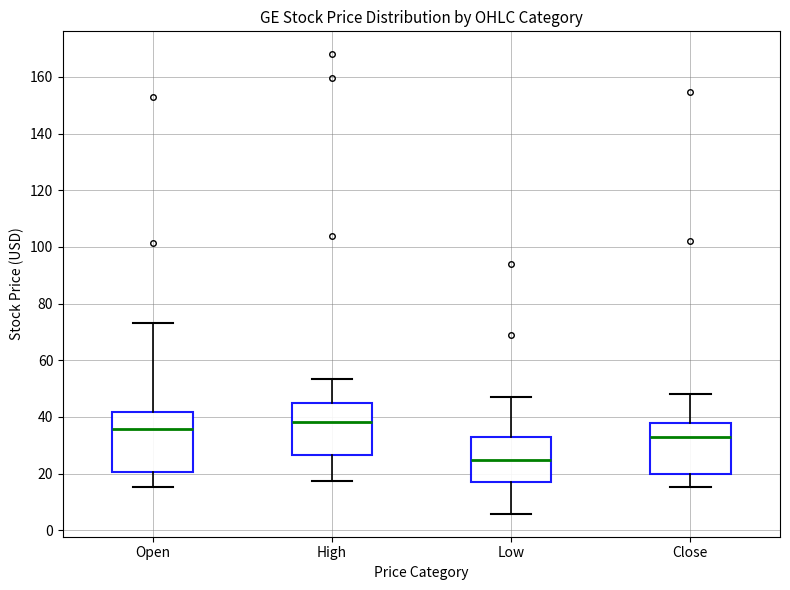

Comparing the boxes themselves (not the whiskers), which one is the tallest?

Open